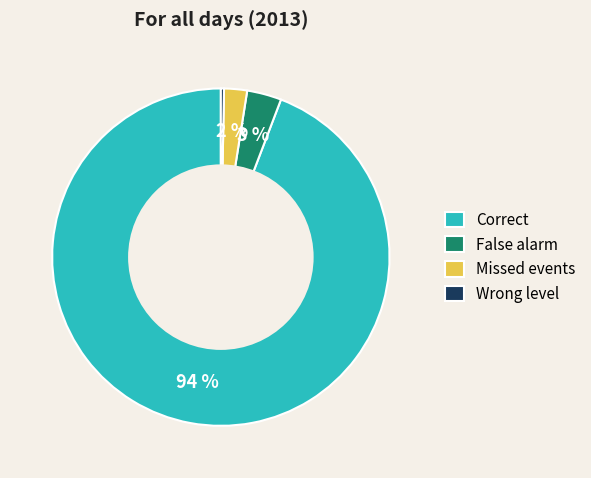

Is the sum of Missed events and Correct greater than half?

Yes